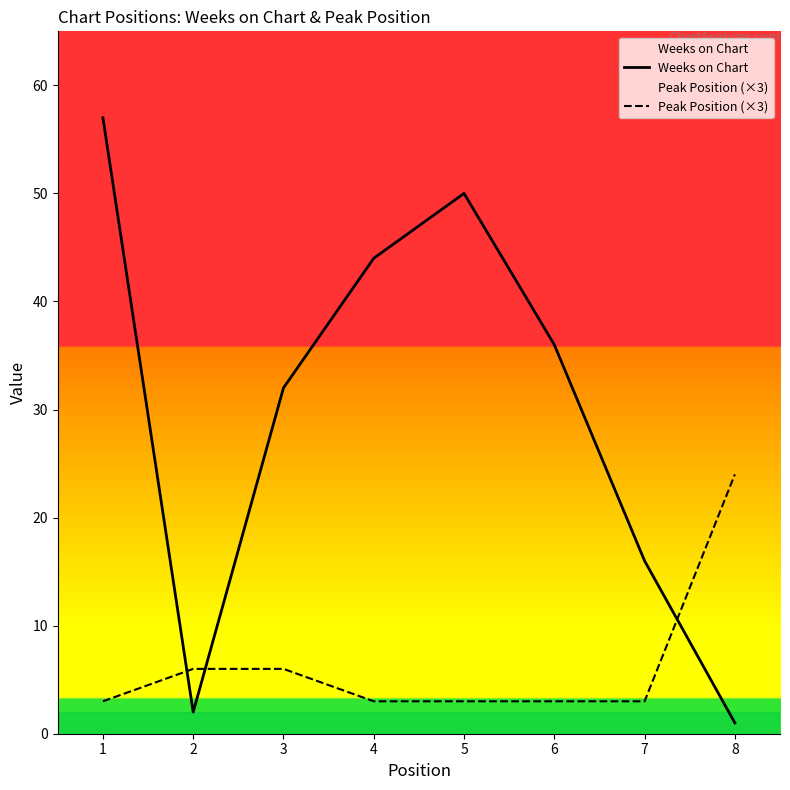

What is the sum of all Weeks on Chart values?

238